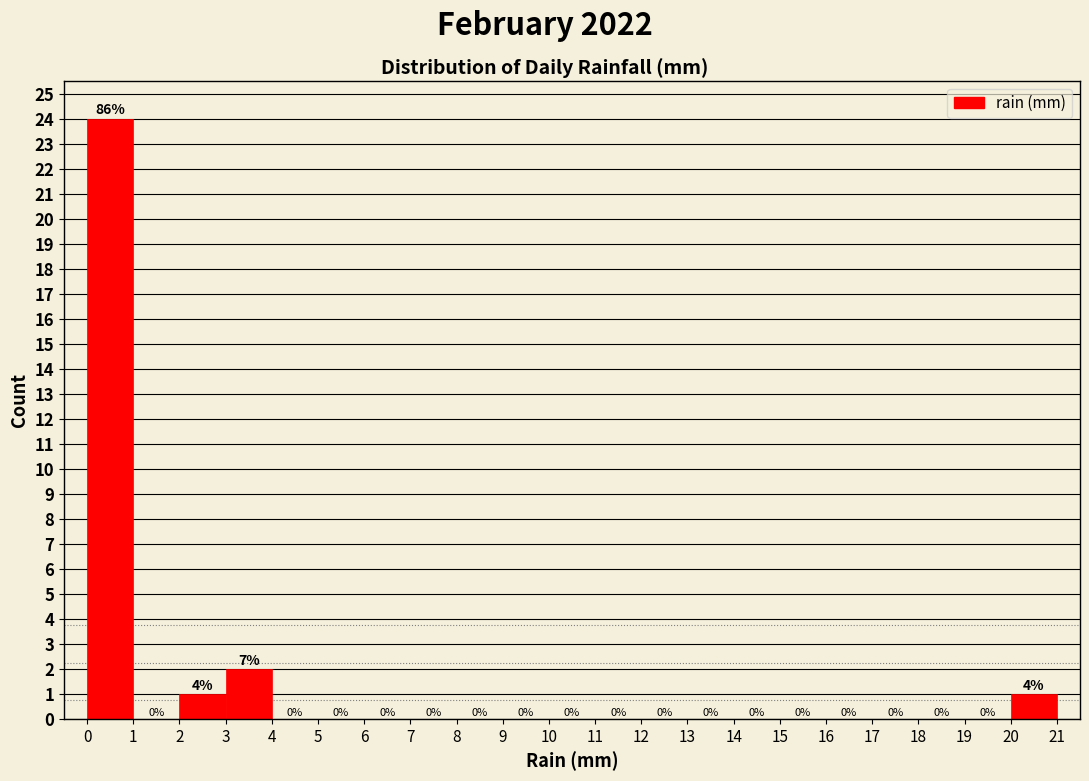

Which range on the x-axis has the tallest bar?

0 to 1